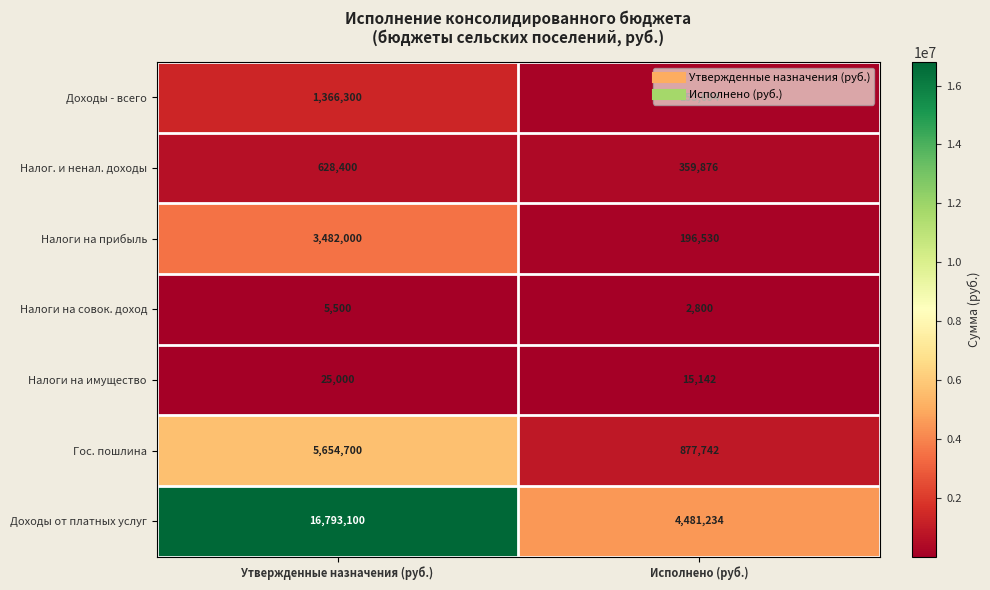

Which series changed the most between Утвержденные назначения (руб.) and Исполнено (руб.)?

Доходы от платных услуг